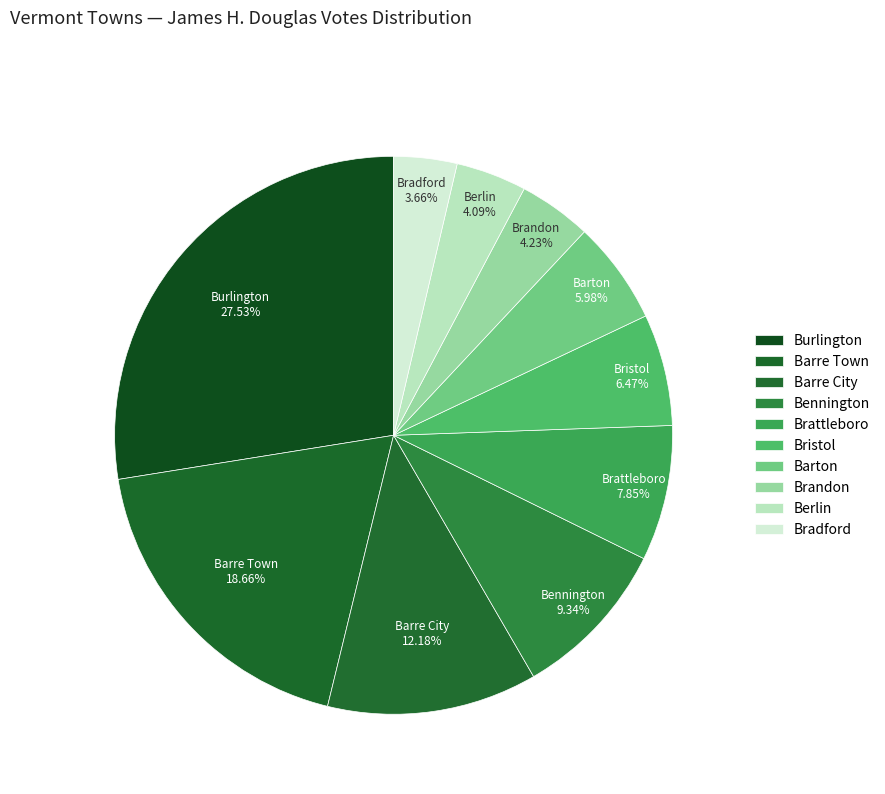

To the nearest percent, what is the difference between the largest and smallest slice percentages?

24%